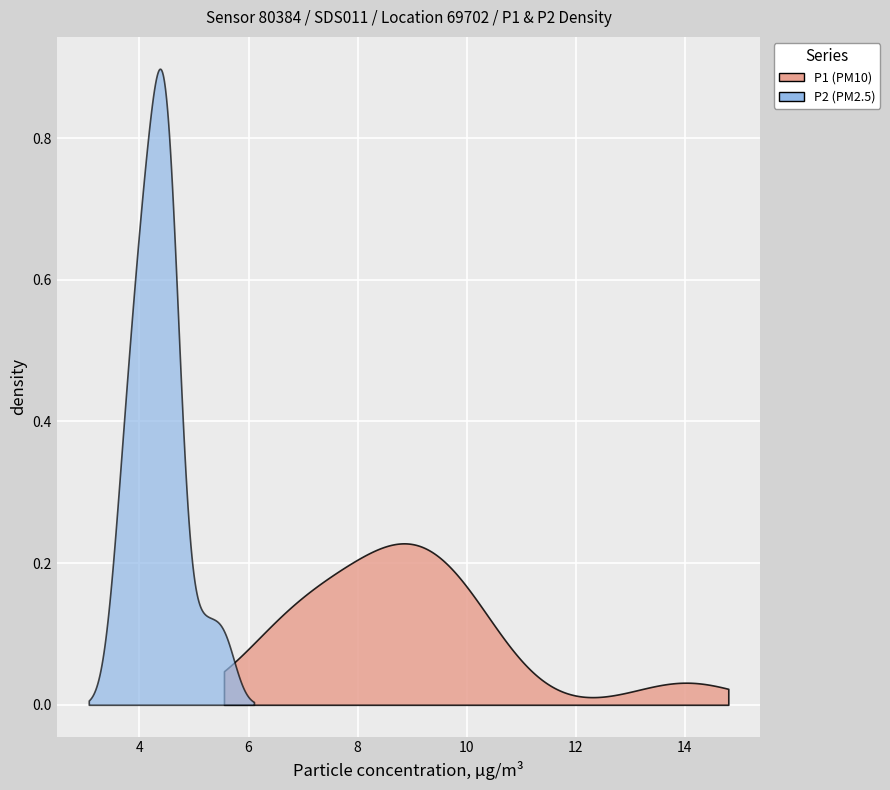

List the series in order of their overall mean, highest first.

P1, P2